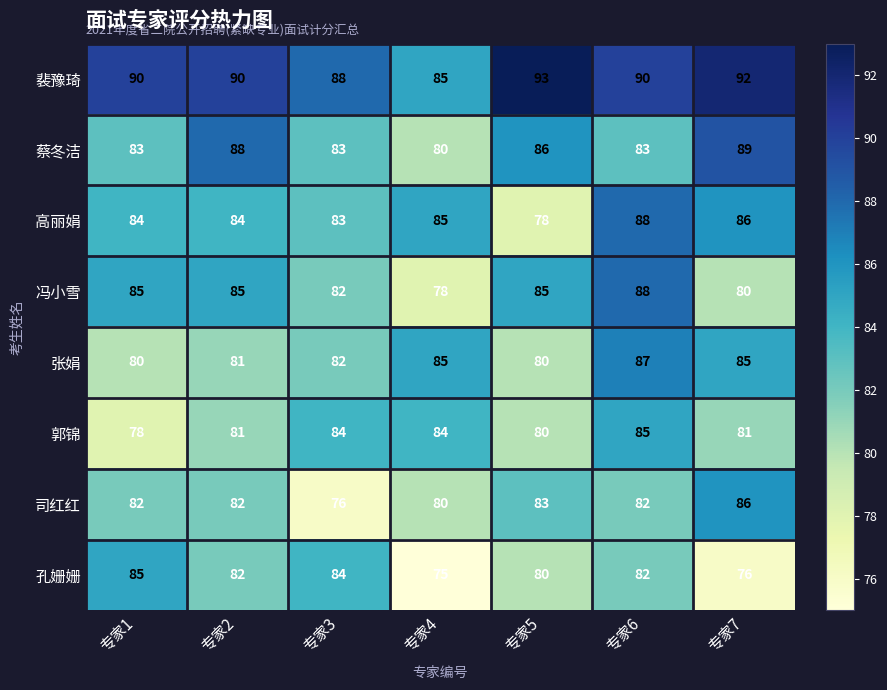

What is the difference between the second highest and minimum values in the 司红红 series?

7